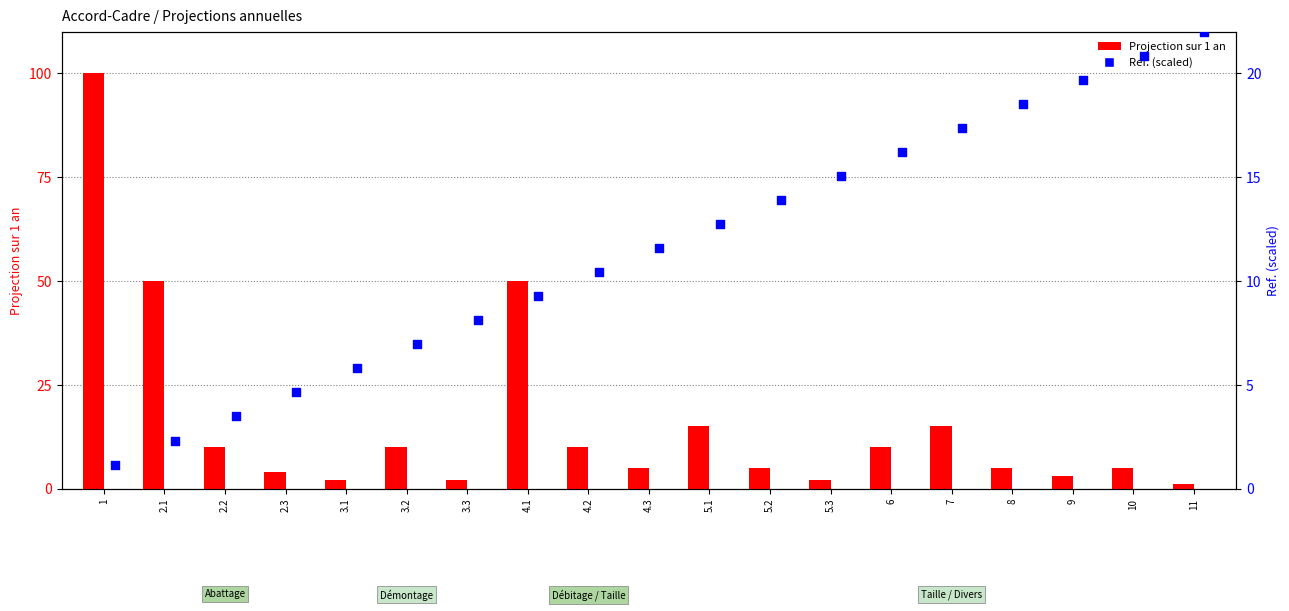

At which category is the sum across all series the highest?

1